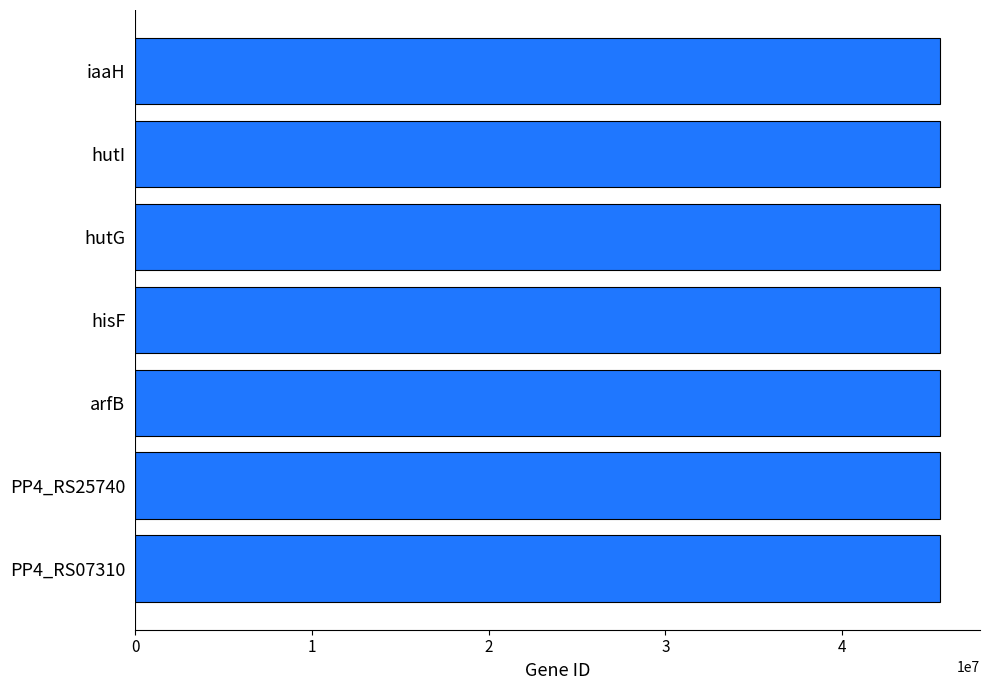

What is the greatest value displayed?

45526584